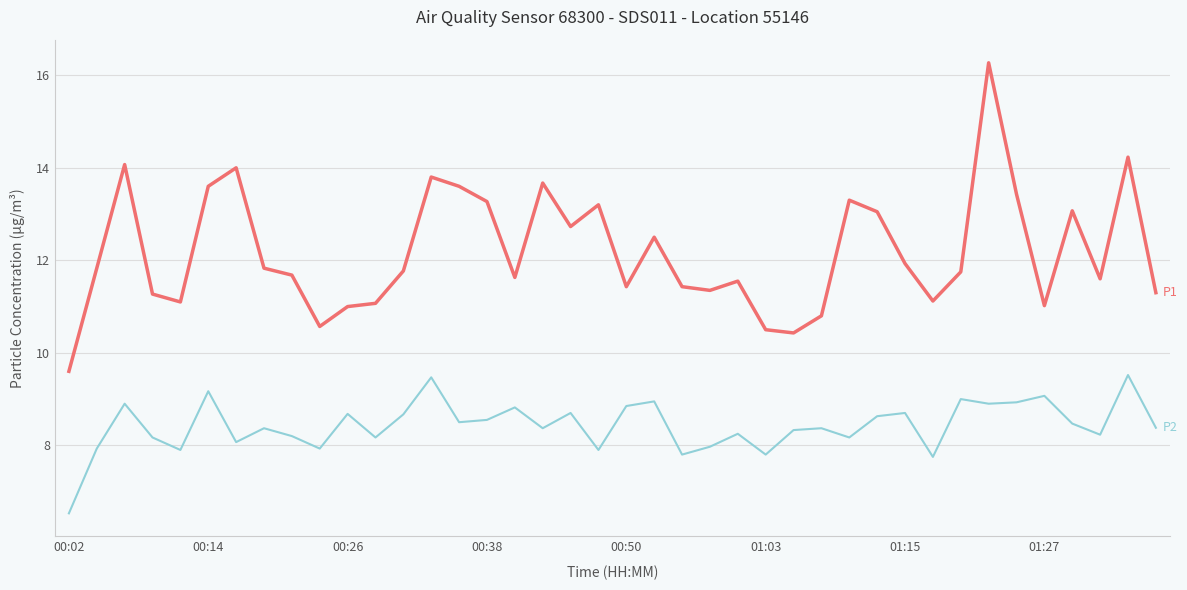

What is the greatest value displayed?

16.3